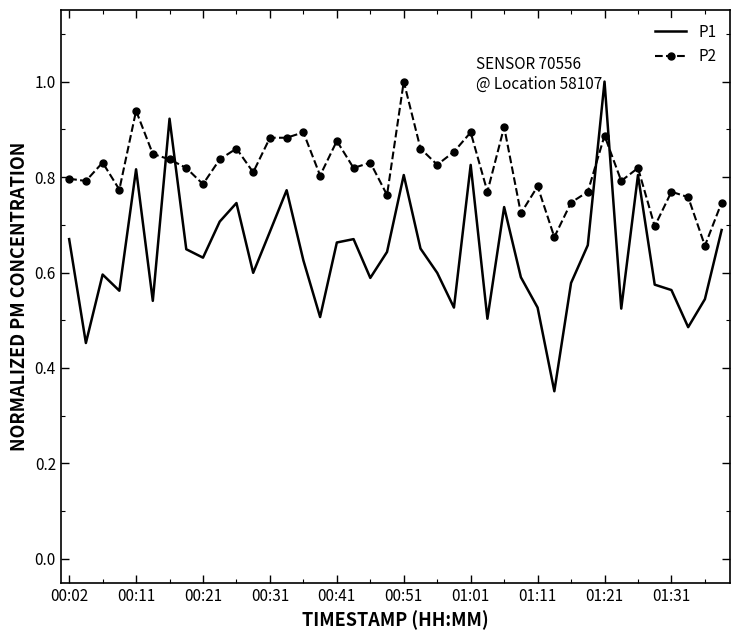

Which series has the largest total across all categories?

P2